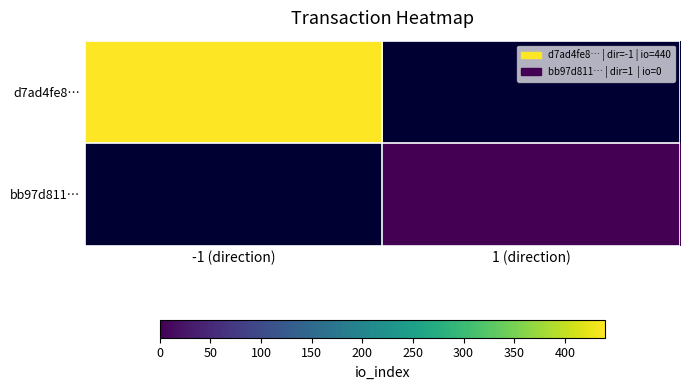

True or false: d7ad4fe8… has a value of 758.2 at -1 (direction).

False